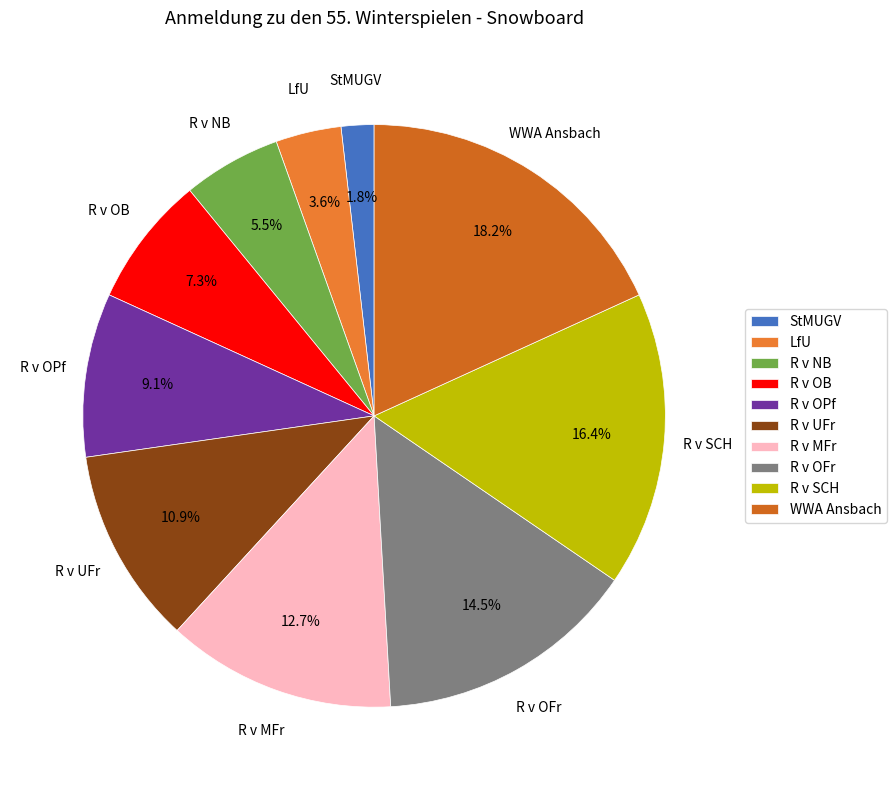

What percentage do WWA Ansbach and StMUGV together represent?

20.0%